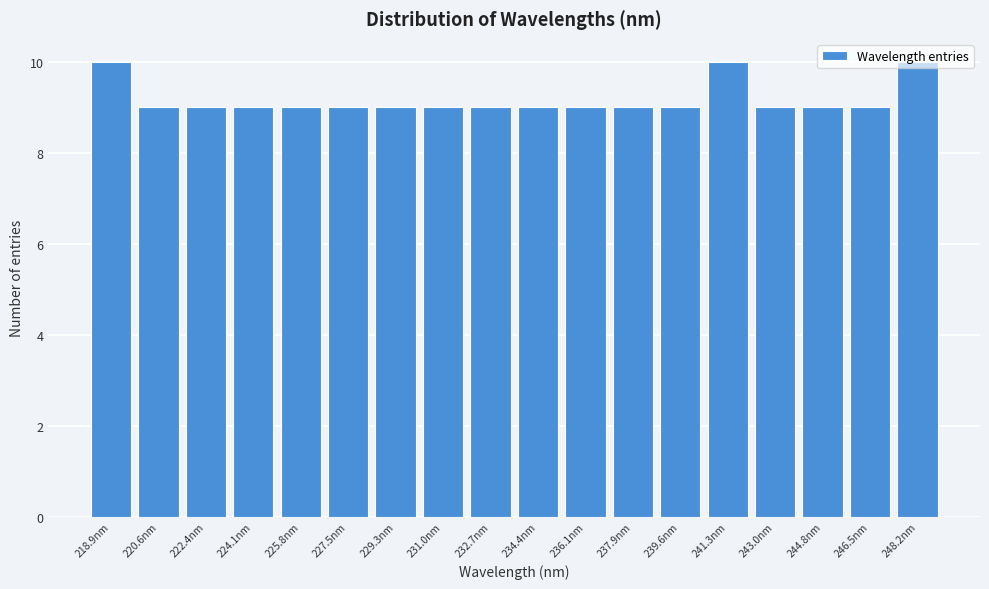

Reading left to right, transcribe this chart: for each bar, give the range it covers on the x-axis and its height. Neither the bar edges nor the heights are printed on the chart, so give them approximately, as read against the axes.

218.0 to 219.8: 10
219.8 to 221.6: 9
221.6 to 223.2: 9
223.2 to 225.0: 9
225.0 to 226.6: 9
226.6 to 228.4: 9
228.4 to 230.2: 9
230.2 to 231.8: 9
231.8 to 233.6: 9
233.6 to 235.2: 9
235.2 to 237.0: 9
237.0 to 238.8: 9
238.8 to 240.4: 9
240.4 to 242.2: 10
242.2 to 243.8: 9
243.8 to 245.6: 9
245.6 to 247.4: 9
247.4 to 249.0: 10